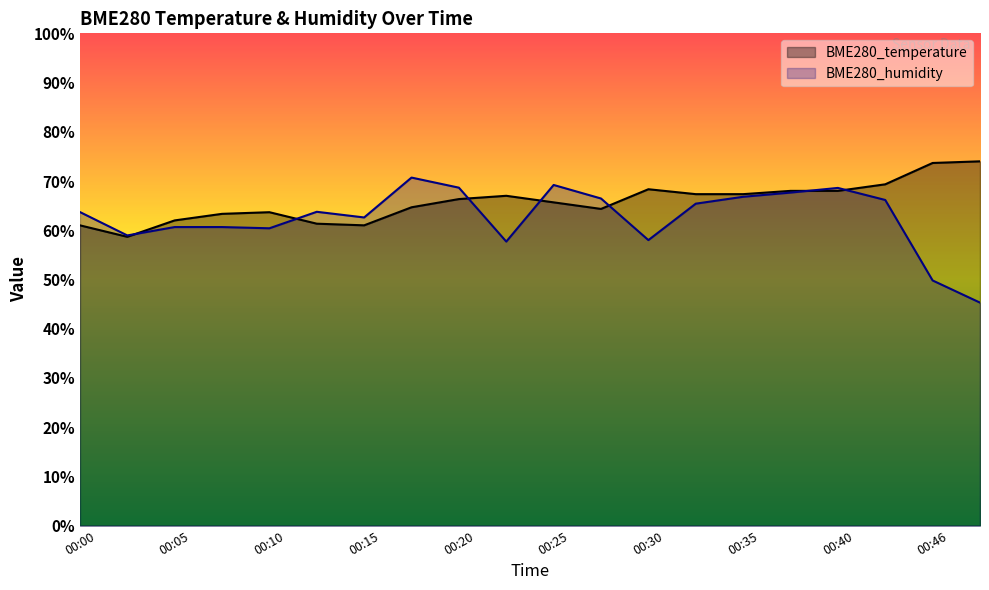

Between 00:17 and 00:40, which series saw the biggest shift?

BME280_temperature